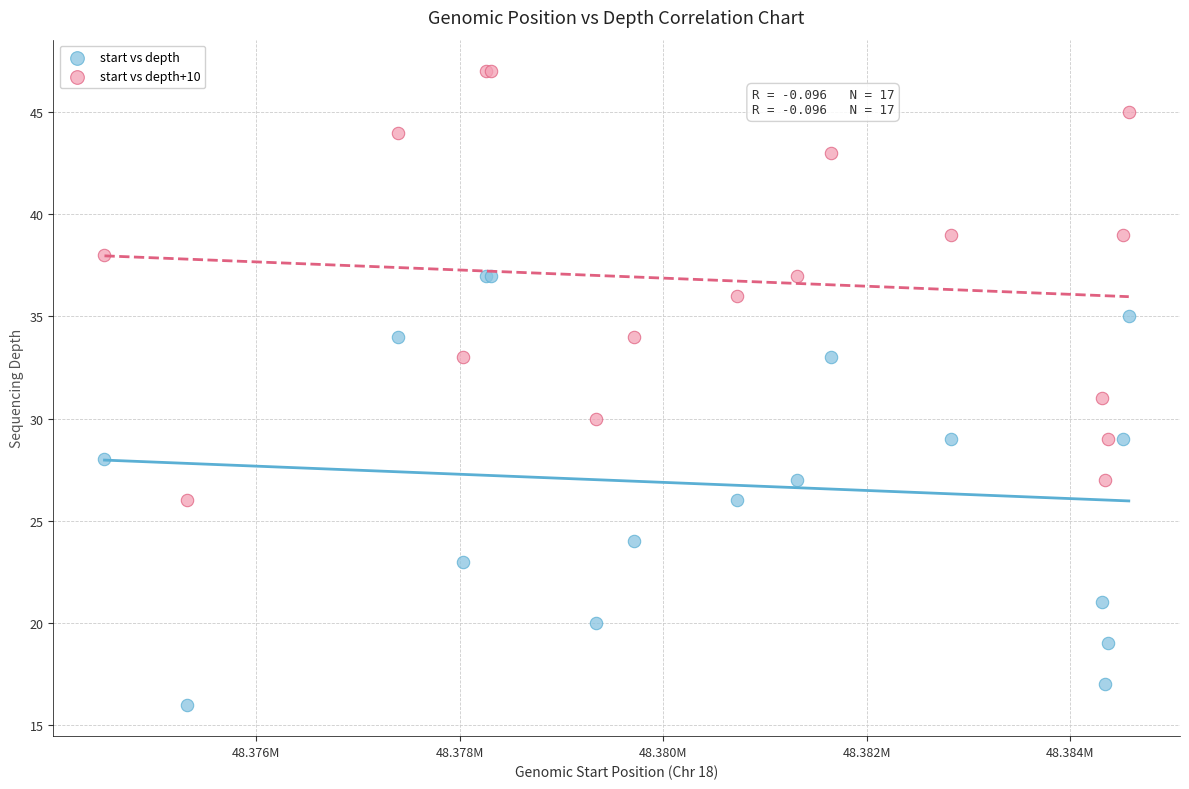

Which series contains the highest Y value?

start vs depth+10